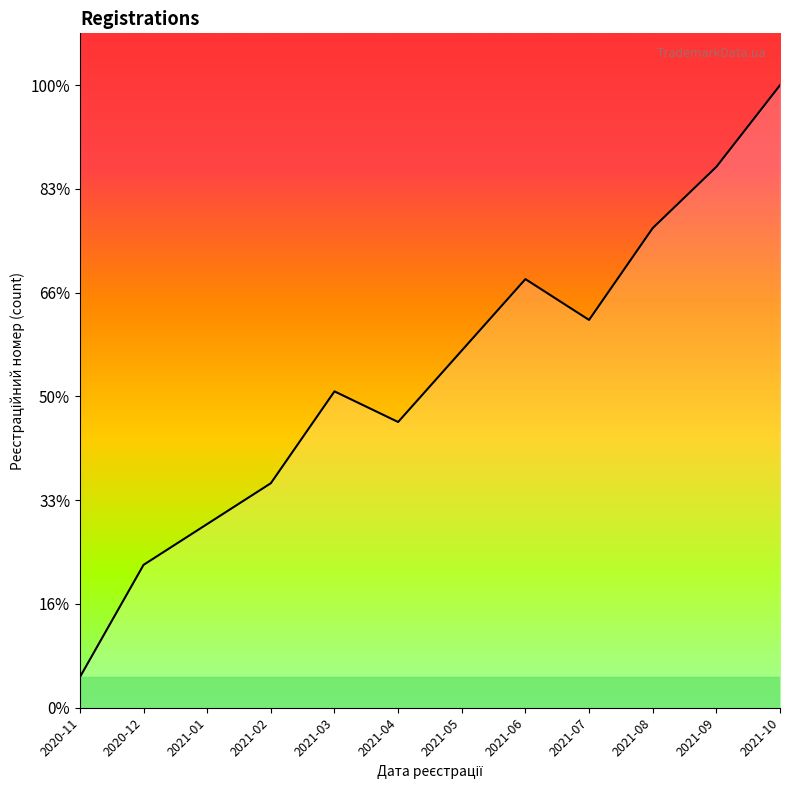

Reading right to left, list all the values displayed in this chart.

60.0	52.1	46.2	37.4	41.3	34.4	27.5	30.5	21.6	17.7	13.8	3.0